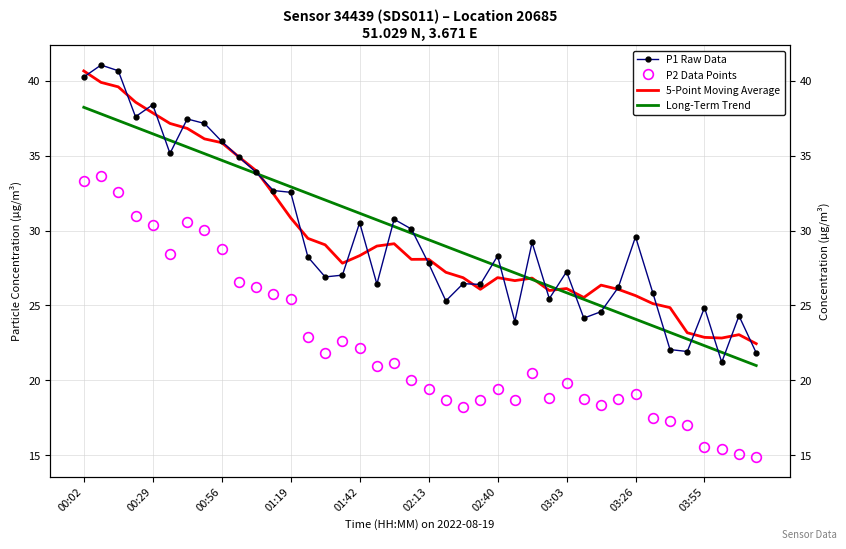

How many lines are shown in the chart?

4